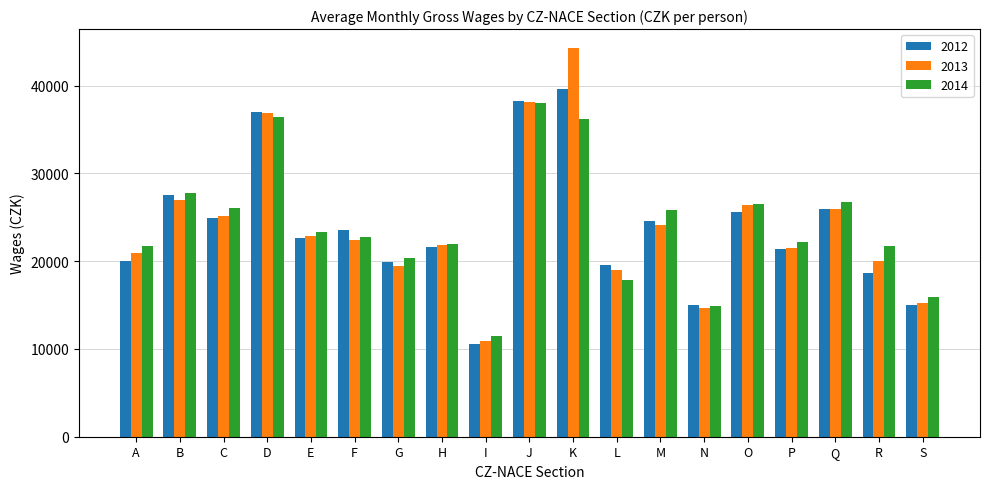

True or false: 2012 has a value of 18607 at R.

True